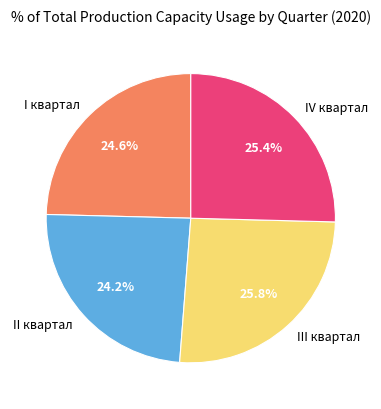

Which has a higher value, I квартал or III квартал?

III квартал